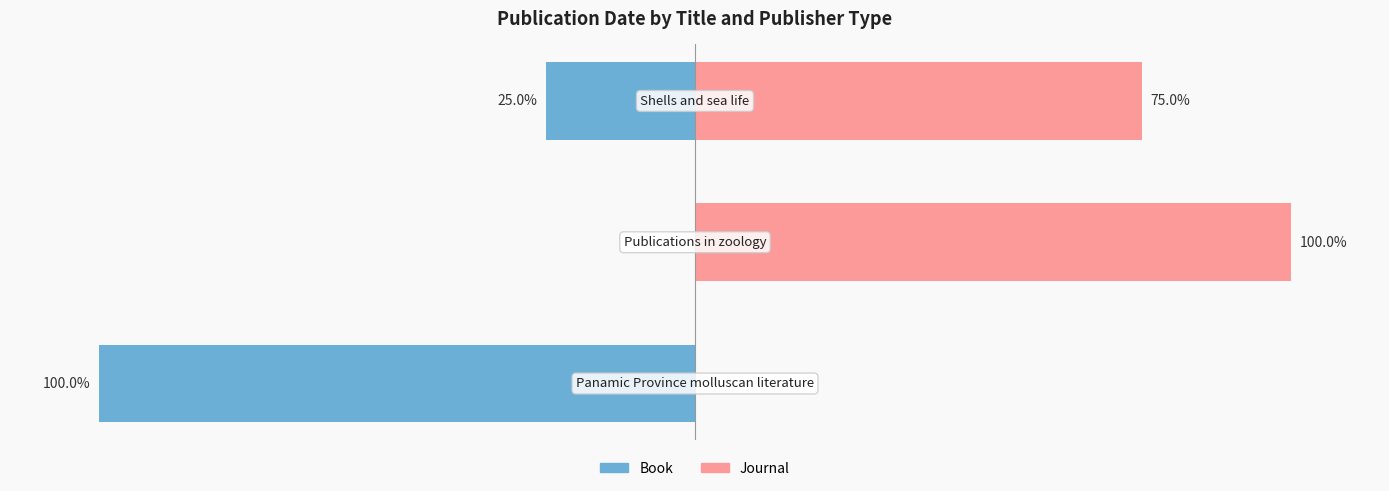

Are the bars grouped side by side (vs. stacked)?

Yes